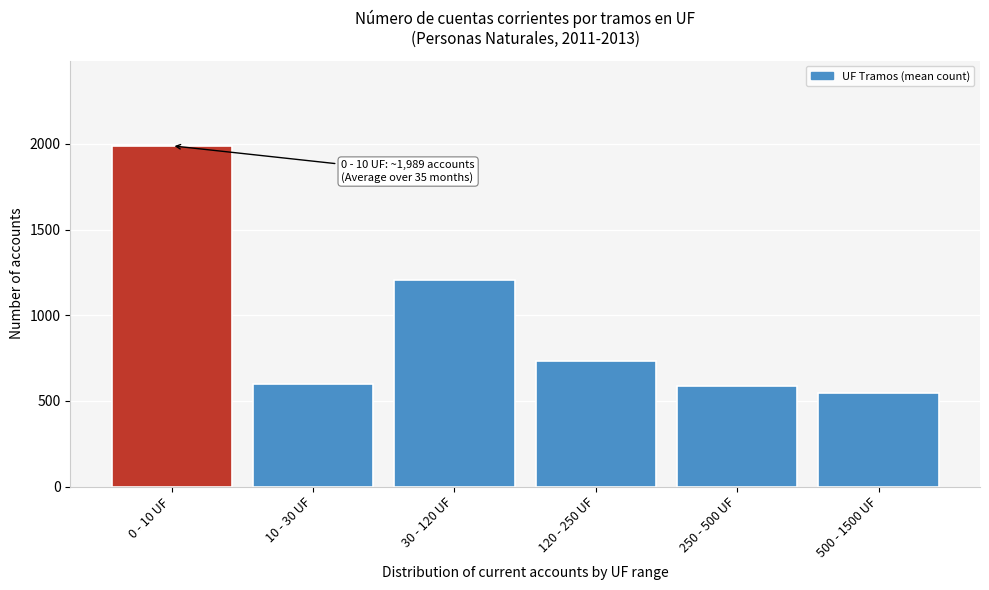

Reading left to right, list all the values displayed in this chart.

1989.3	598.2	1206.3	735.8	587.1	546.9